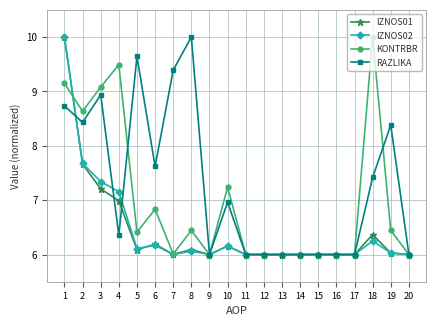

True or false: IZNOS02 and RAZLIKA cross at least once.

True